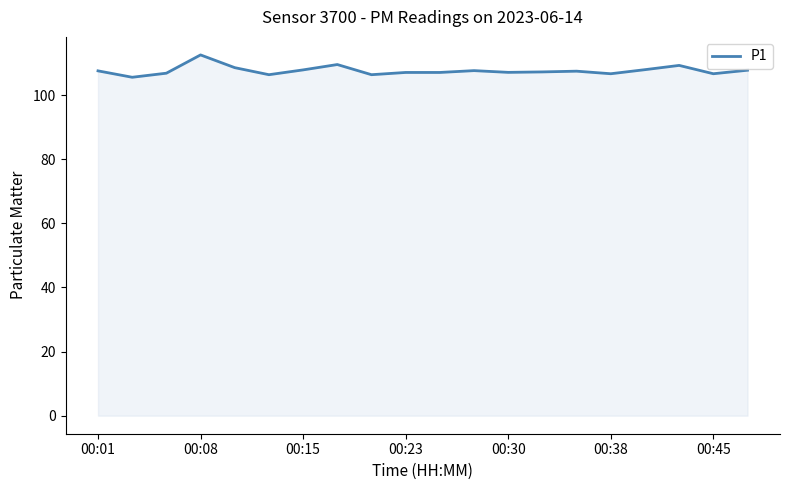

What is the difference between the maximum and minimum values?

7.0